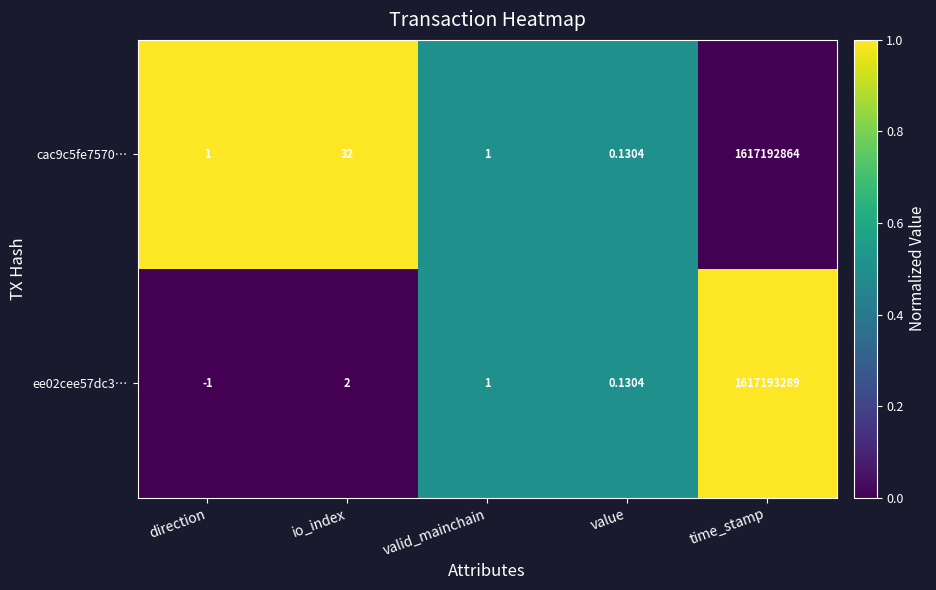

At which category does the chart reach its peak across all series?

time_stamp